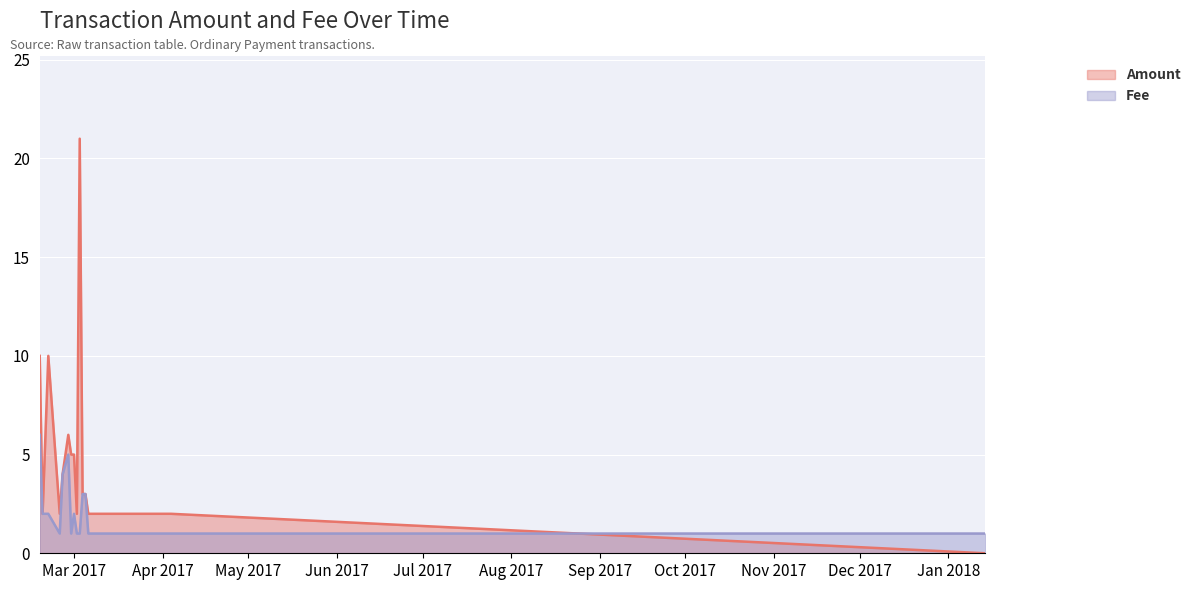

What is the difference between the Fee values at 2017-02-17 and 2017-04-03?

5.0